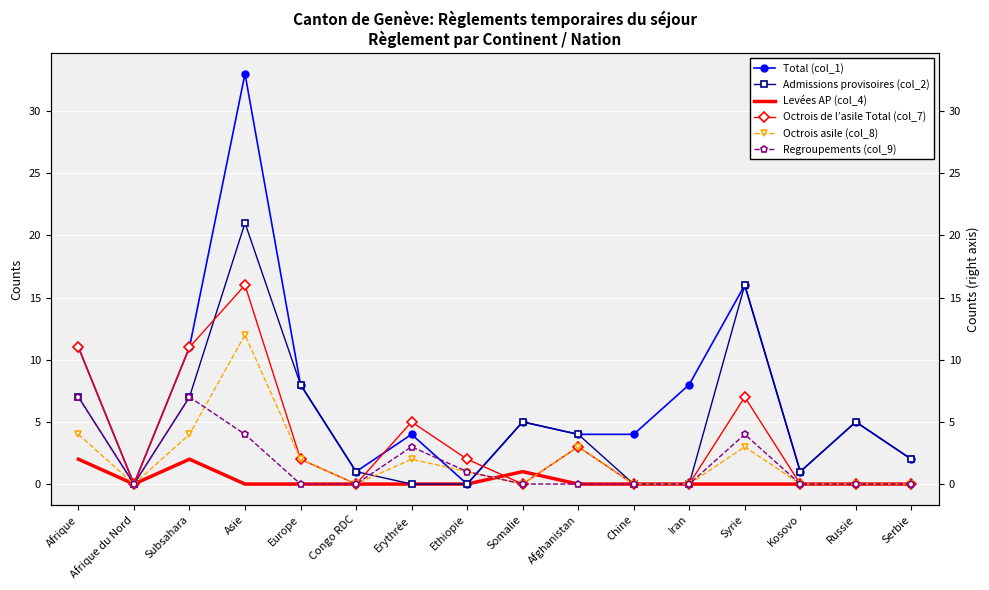

How many data points in Octrois asile (col_8) are less than 1?

8